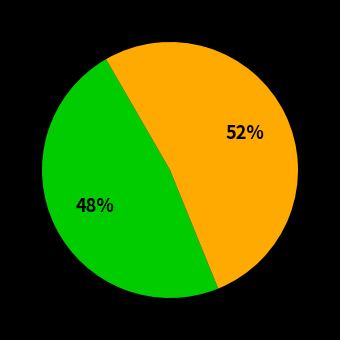

Is there a majority slice in this chart?

Yes